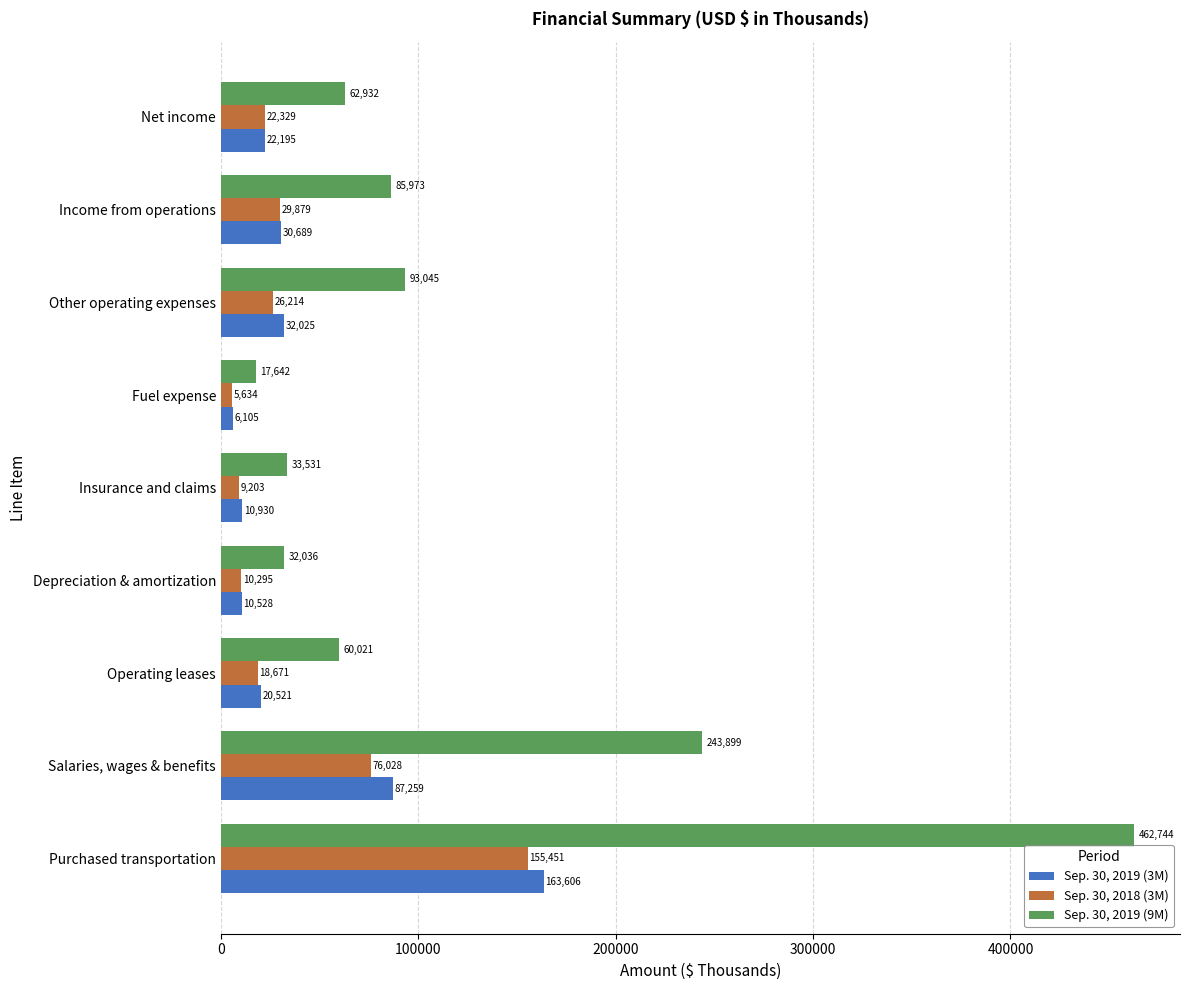

What is the sum of the Sep. 30, 2019 (3M) values at Insurance and claims and Fuel expense?

17035